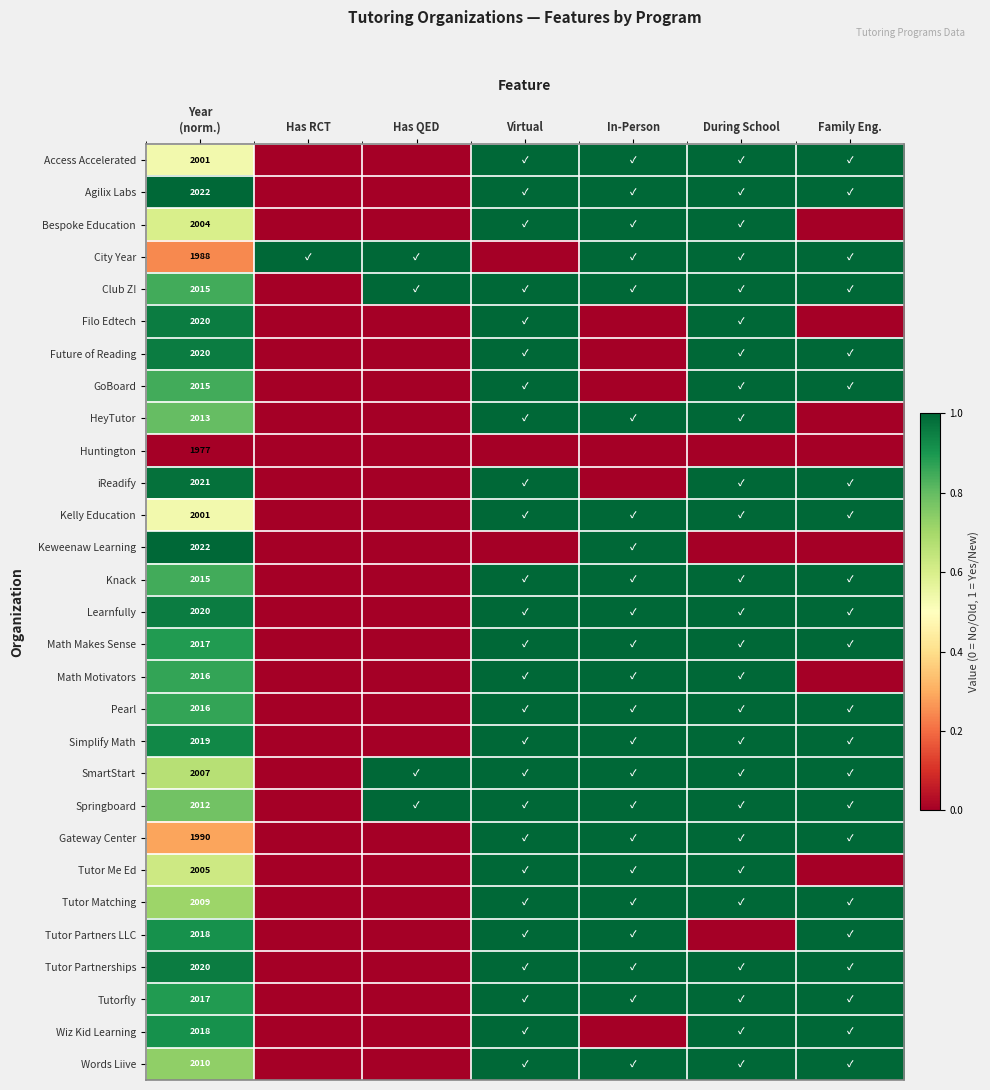

What is the difference between the maximum and second lowest values in the Club Z! series?

0.2